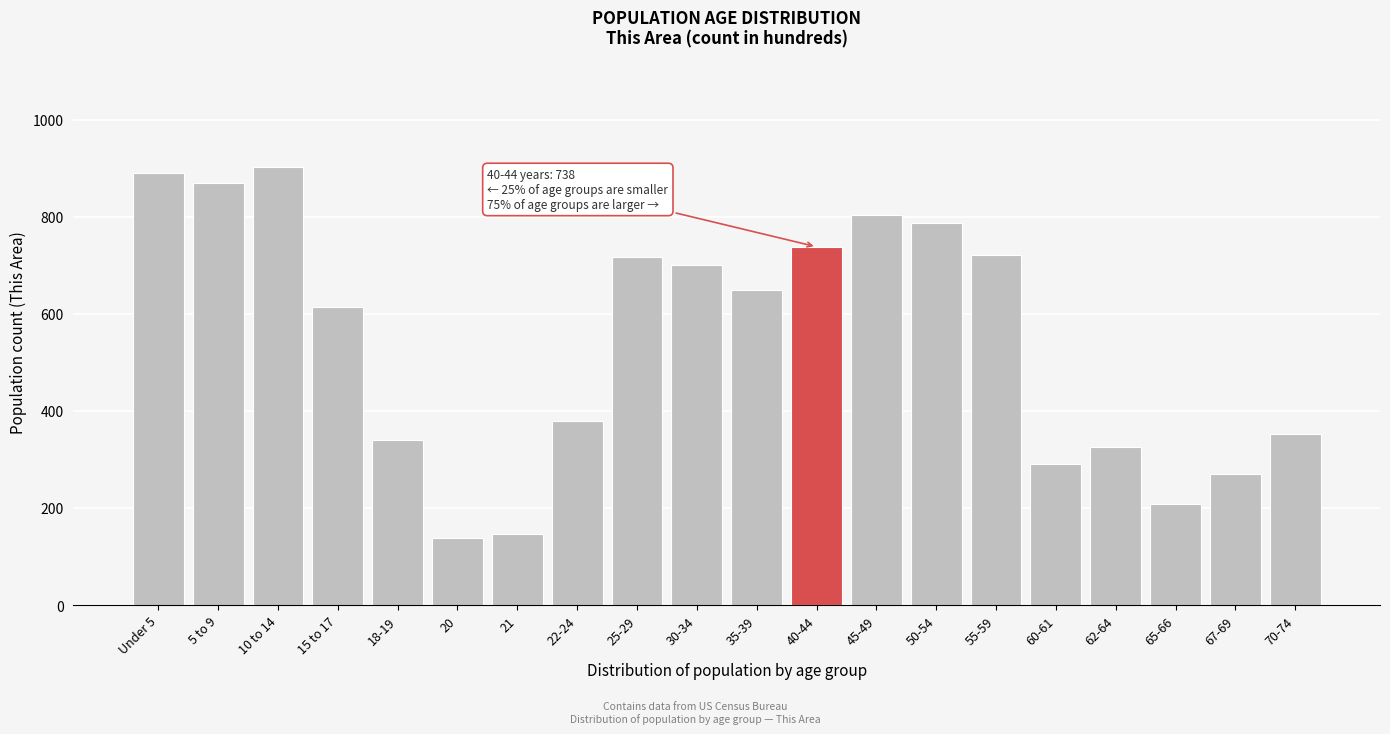

Reading left to right, transcribe all the data shown in this chart.

889	870	902	614	339	139	146	380	716	700	648	738	804	786	721	290	326	209	269	352